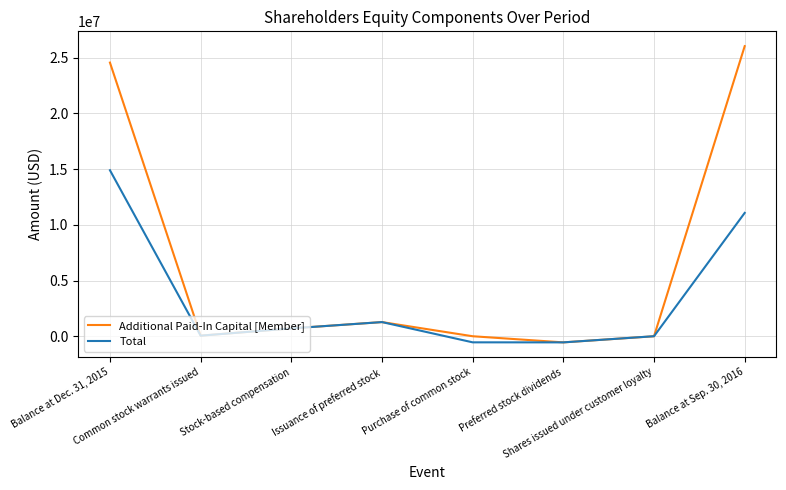

Which series has the largest range (max minus min)?

Additional Paid-In Capital [Member]